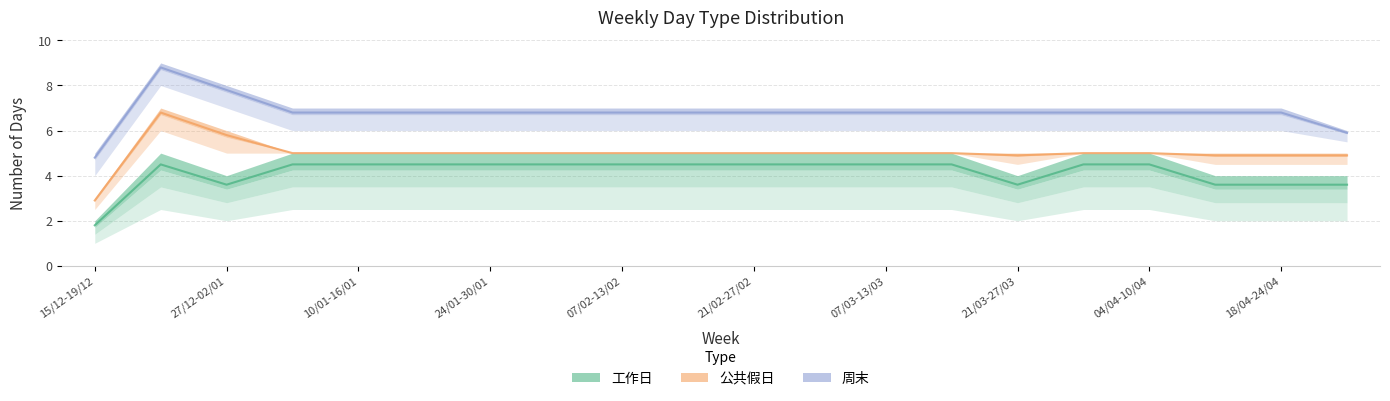

How many values in the 周末 series are below 6?

2